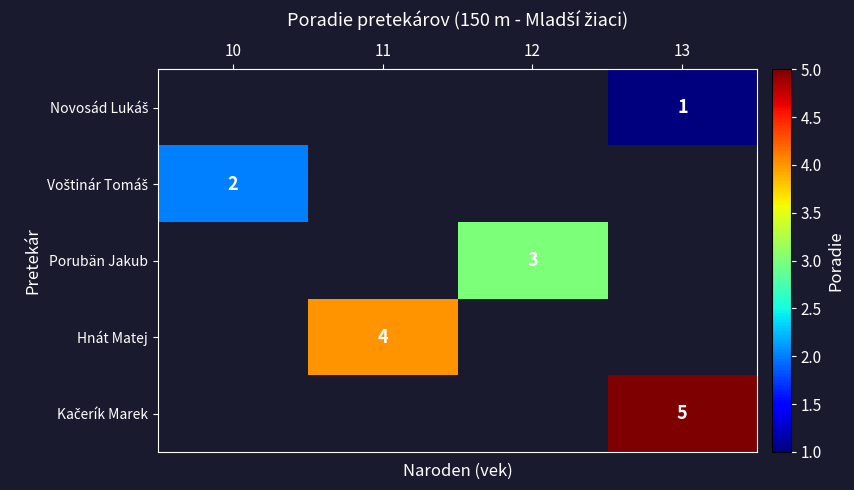

Which category has the highest value across all series?

13